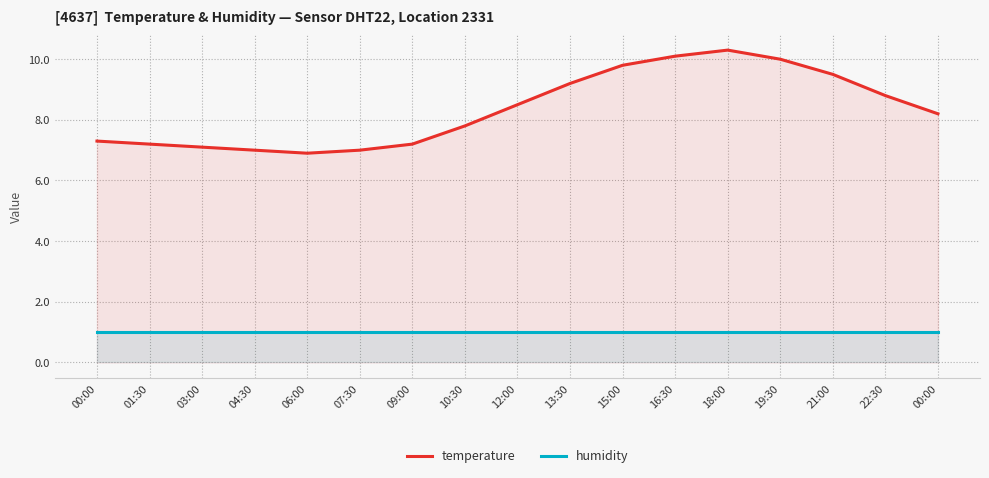

Is the value of temperature at 06:00 greater than the value of humidity at 07:30?

Yes